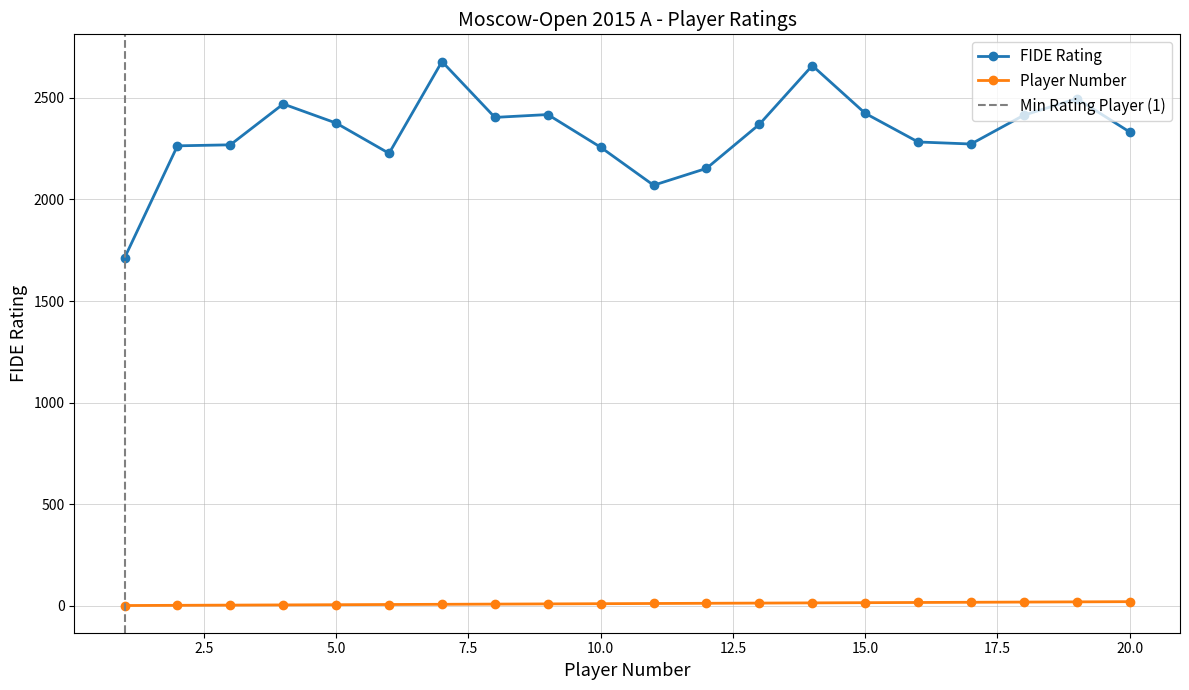

True or false: FIDE Rating has a value of 1243 at 2.

False